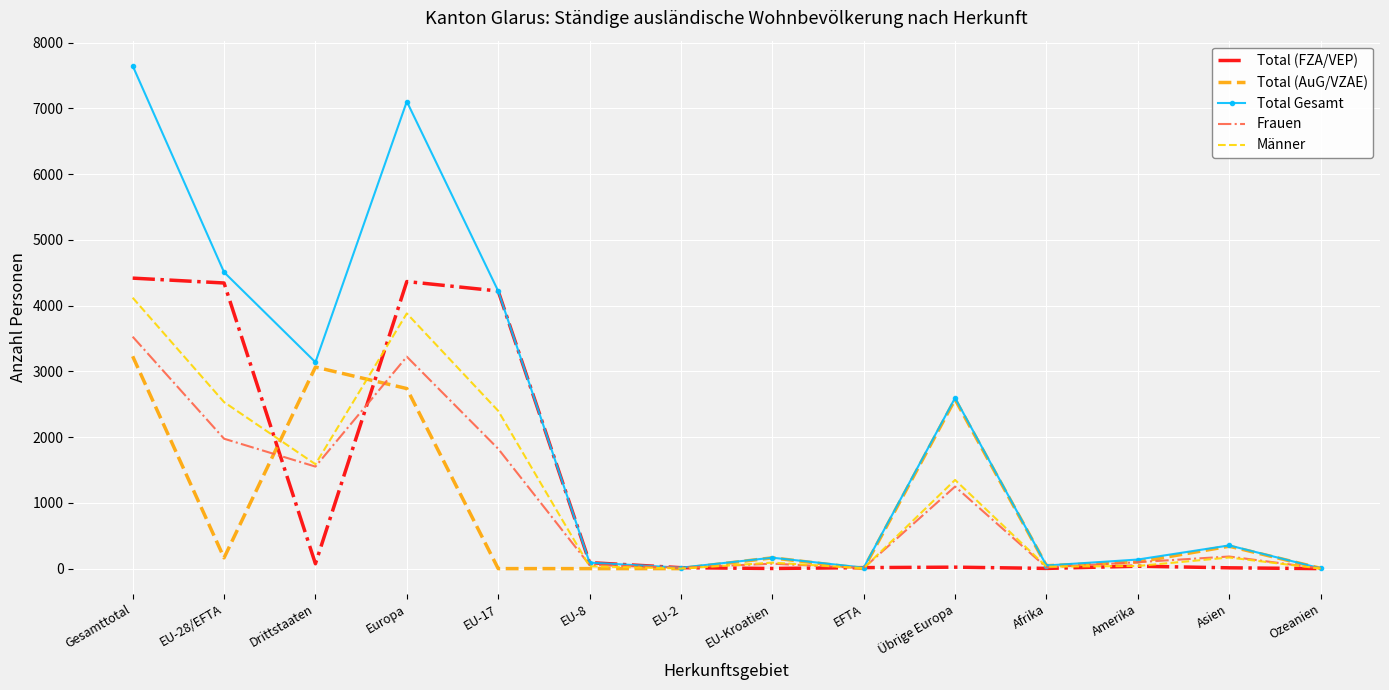

Between which two adjacent categories do Männer and Total (AuG/VZAE) first intersect?

EU-28/EFTA and Drittstaaten